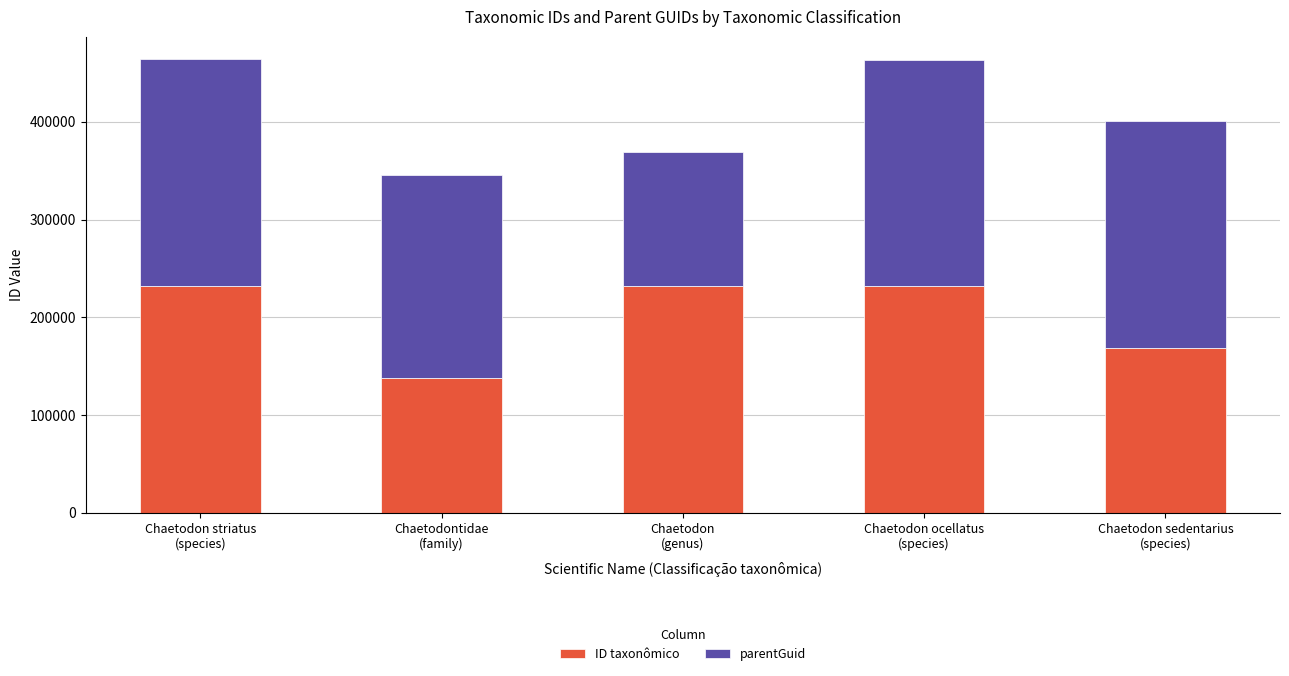

What are all the series names shown in the legend?

ID taxonômico, parentGuid